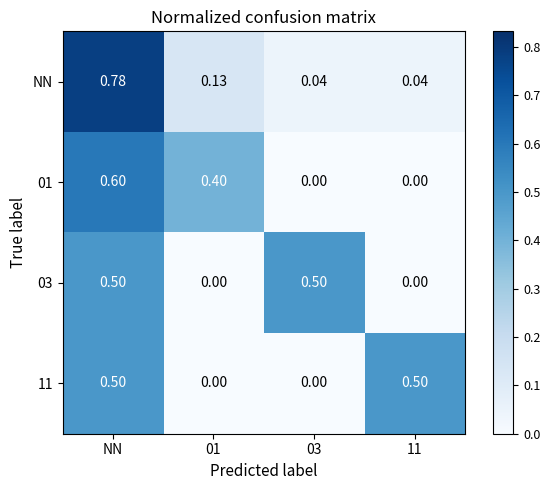

How many values in 01 are above zero?

2